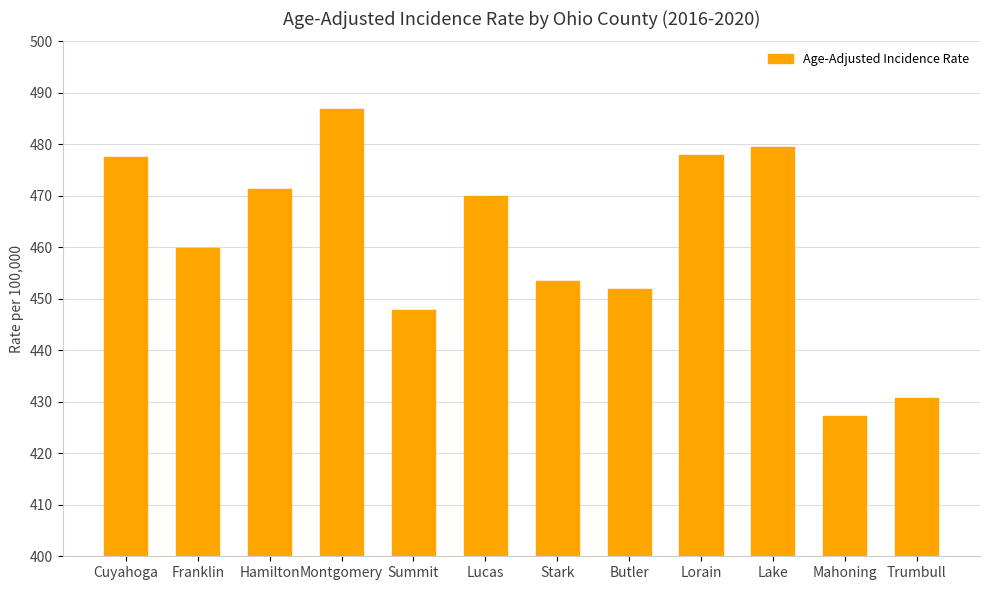

Are the bars grouped side by side (vs. stacked)?

No